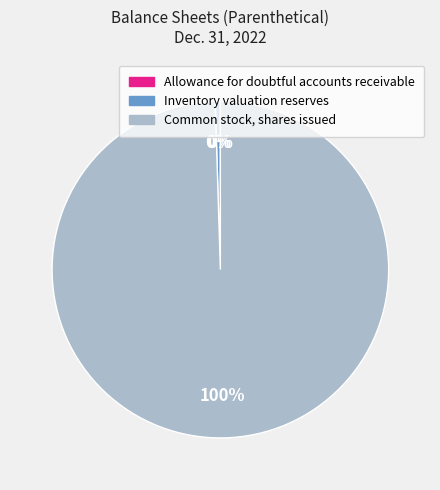

Combined, do Inventory valuation reserves and Common stock, shares issued account for over 50%?

Yes